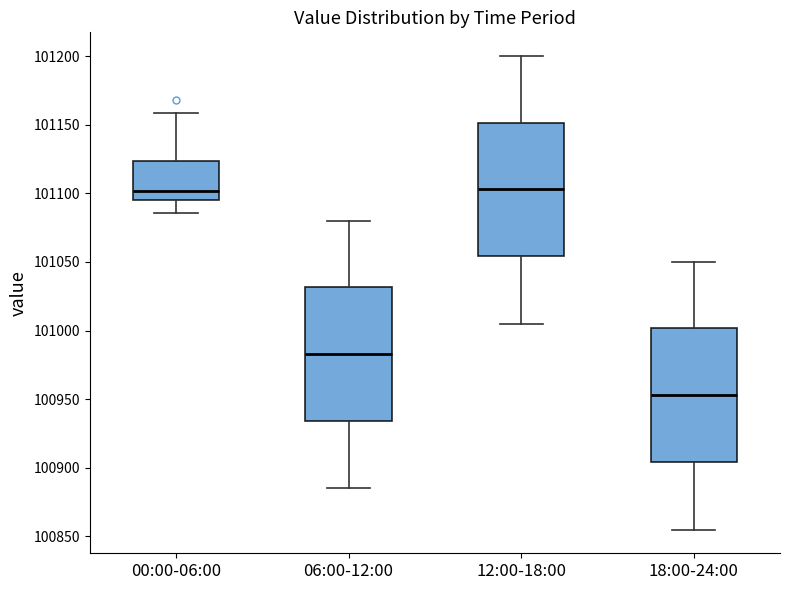

Reading left to right, read every box against the y-axis: the position of its median line, the range the box covers, and the ends of its whiskers. The values are not printed on the chart, so give them approximately, as read against the axis.

00:00-06:00: median 101100, box 101095 to 101125, whiskers 101085 to 101160
06:00-12:00: median 100985, box 100935 to 101030, whiskers 100885 to 101080
12:00-18:00: median 101105, box 101055 to 101150, whiskers 101005 to 101200
18:00-24:00: median 100955, box 100905 to 101000, whiskers 100855 to 101050